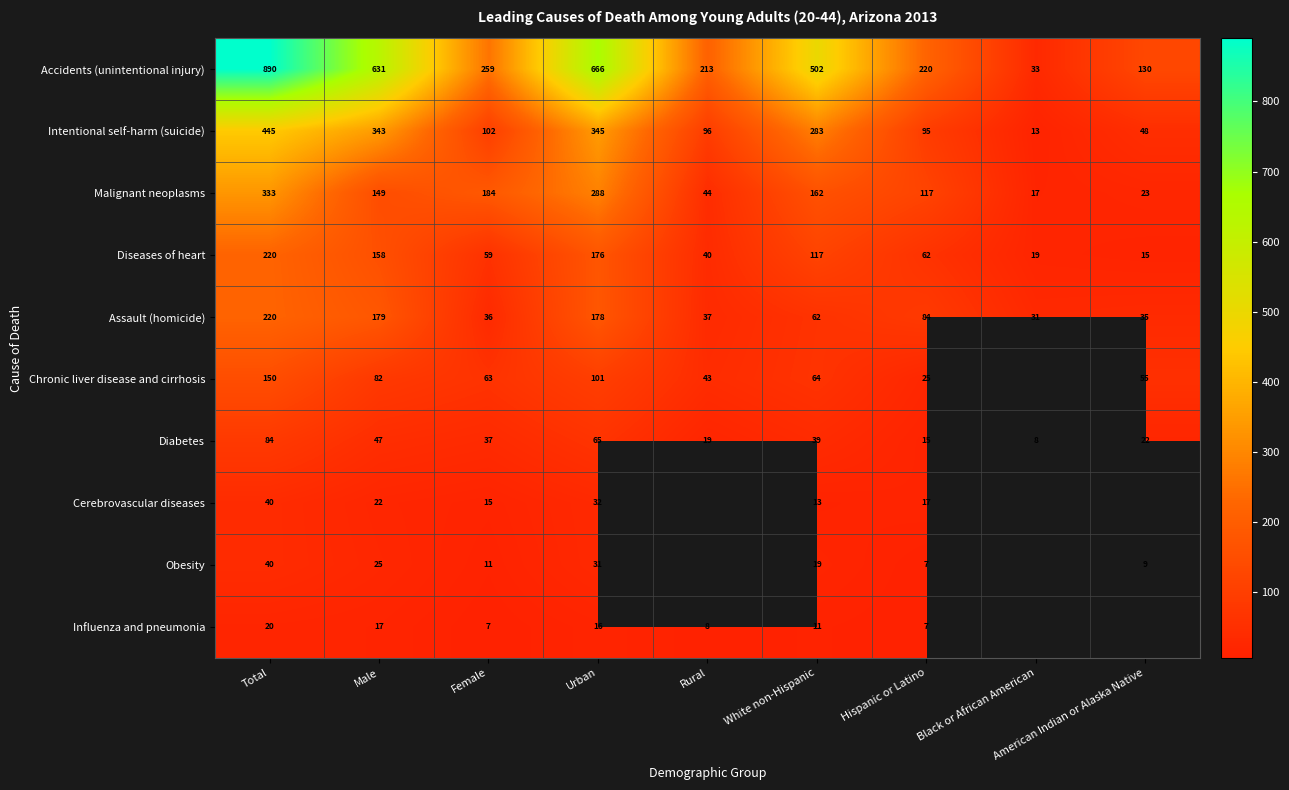

What is the total value across all series at Hispanic or Latino?

649